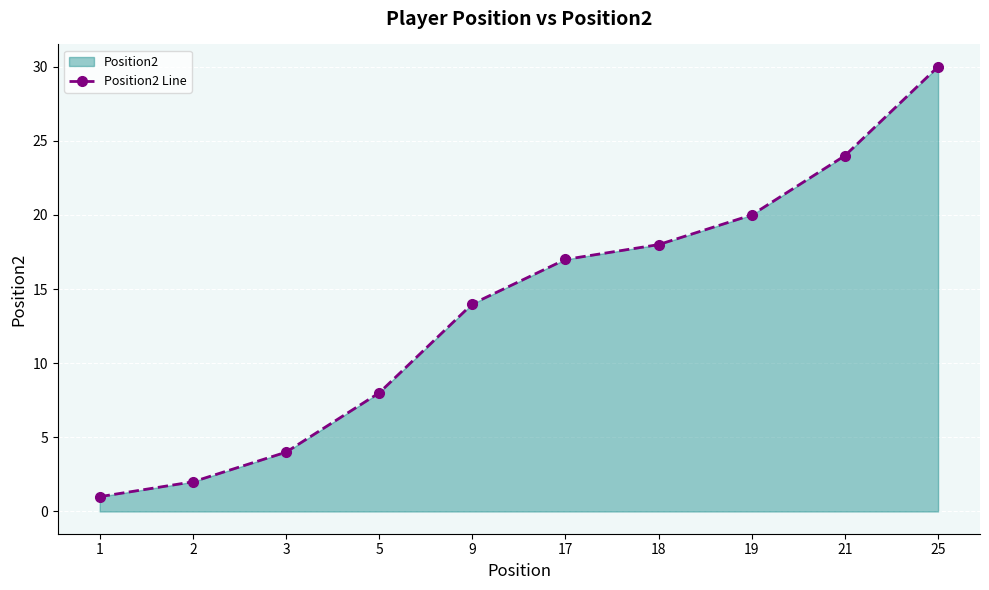

What is the smallest value displayed?

1